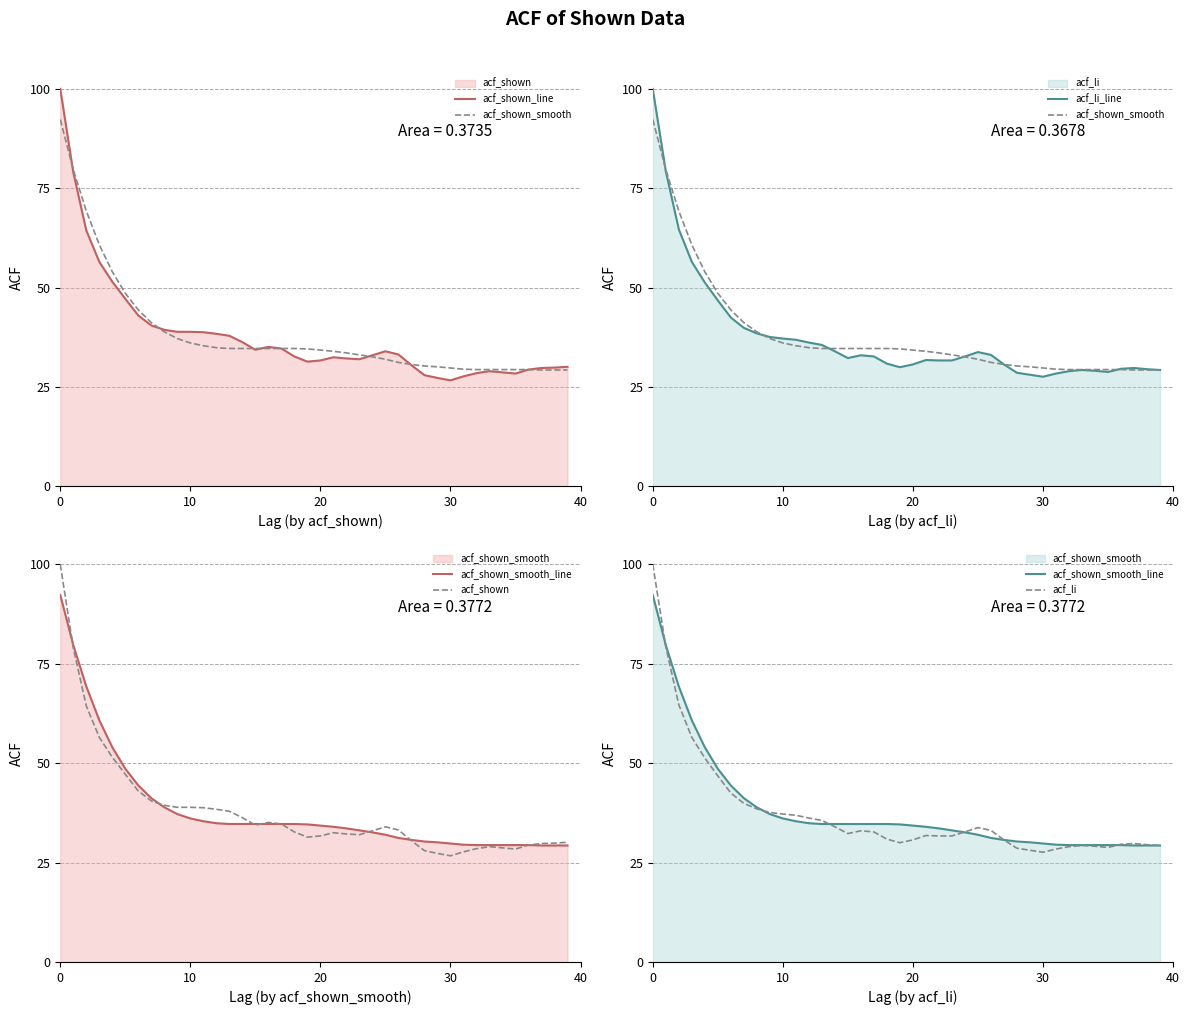

True or false: acf_shown_smooth has a value of 0.9 at 0.

True